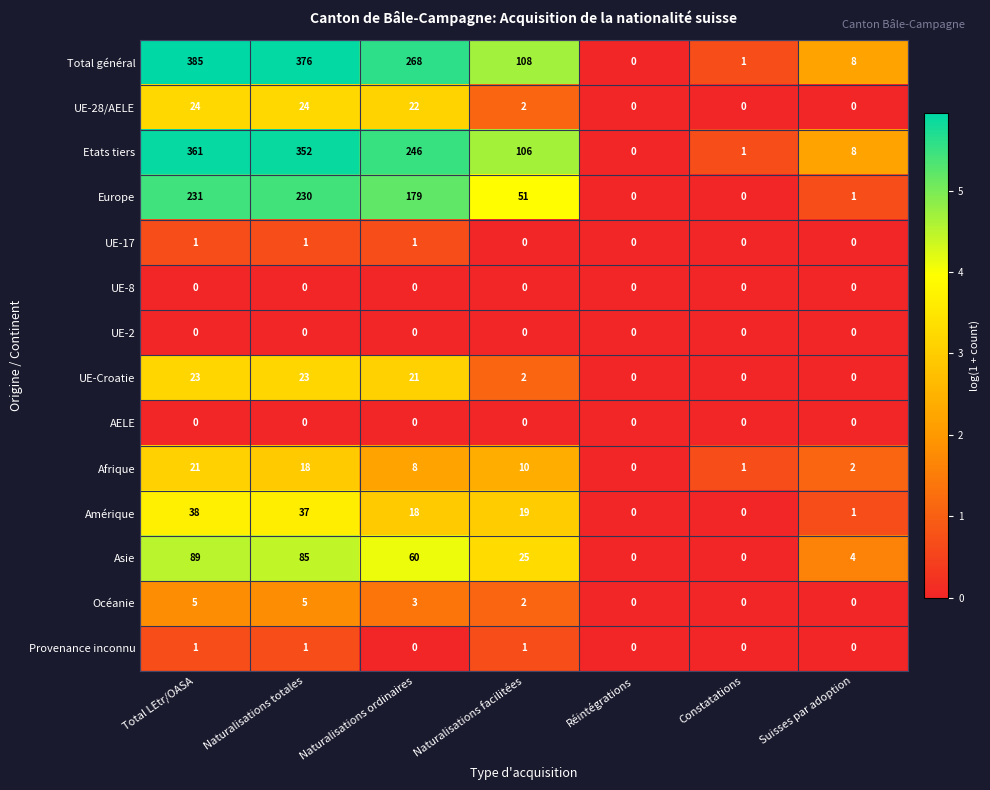

What is the sum of the Etats tiers values at Suisses par adoption and Réintégrations?

8